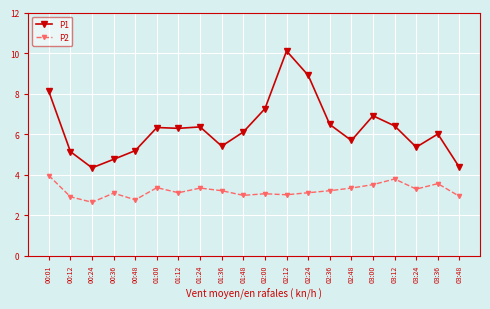

What is the difference between the highest and lowest values at 01:24?

3.0